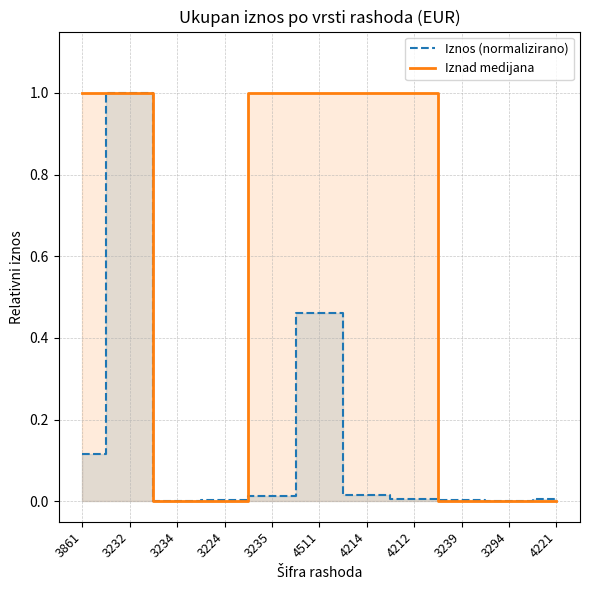

Where is Iznad medijana nearest to the value 0?

3234